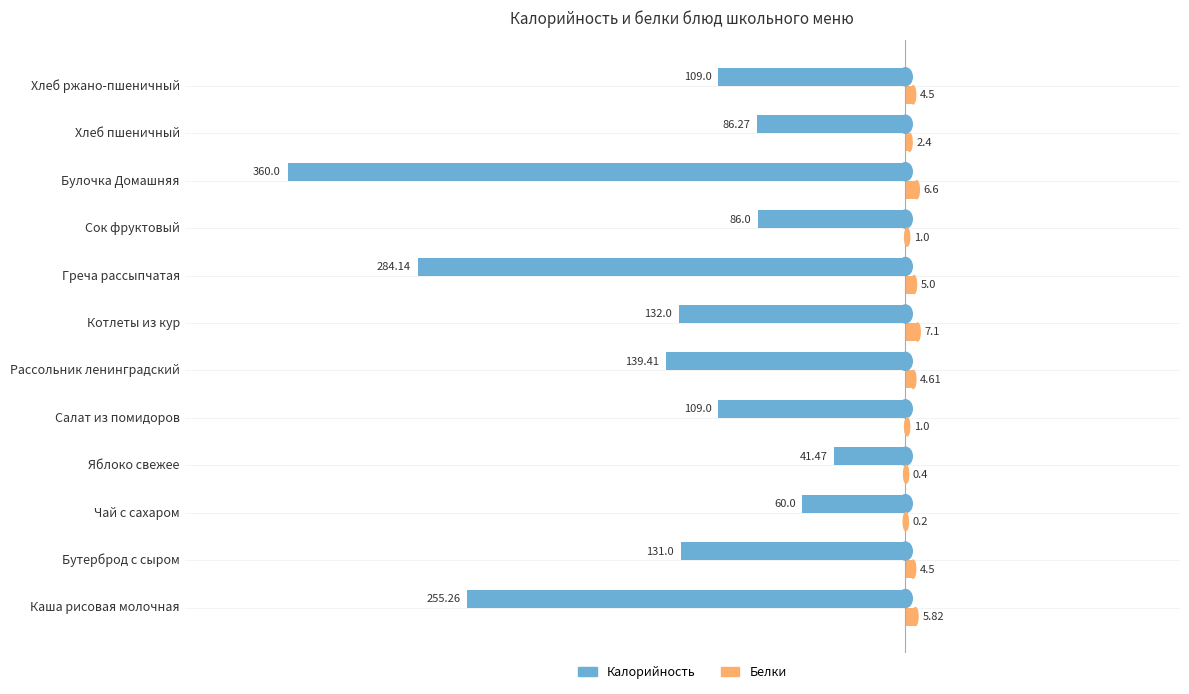

What is the sum of the Калорийность values at Бутерброд с сыром and Греча рассыпчатая?

-415.1